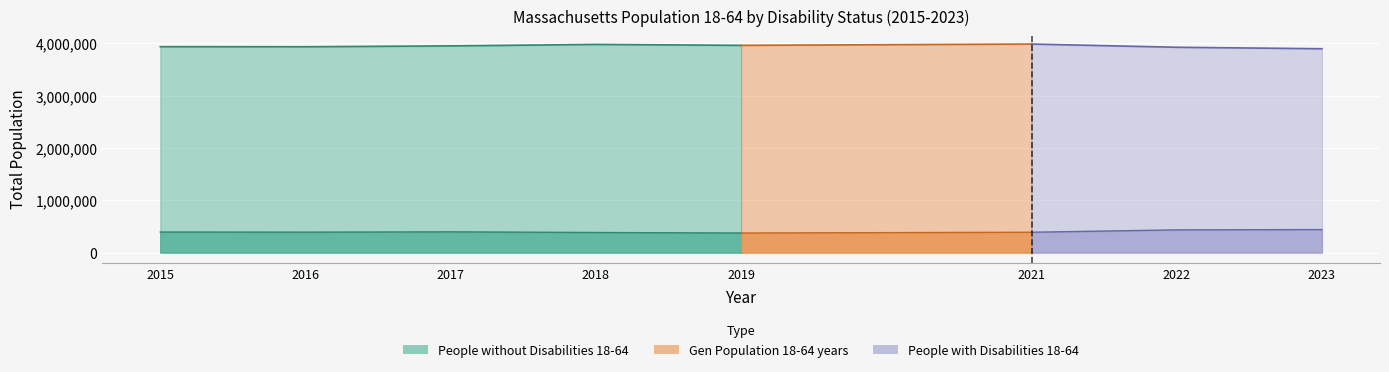

At which label is People without Disabilities 18-64 closest to 3940547?

2015